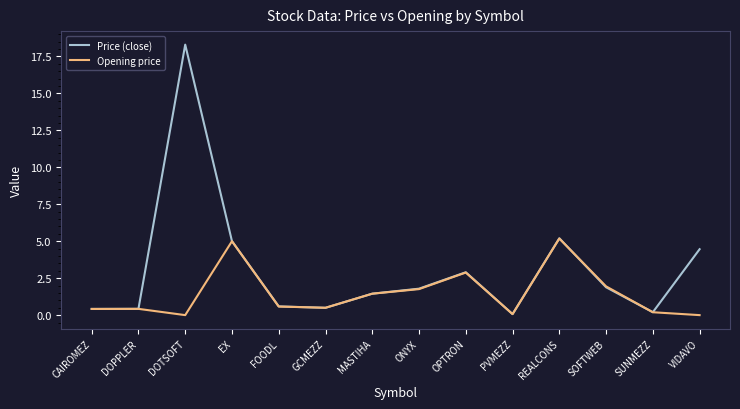

How many distinct data groups are displayed?

2